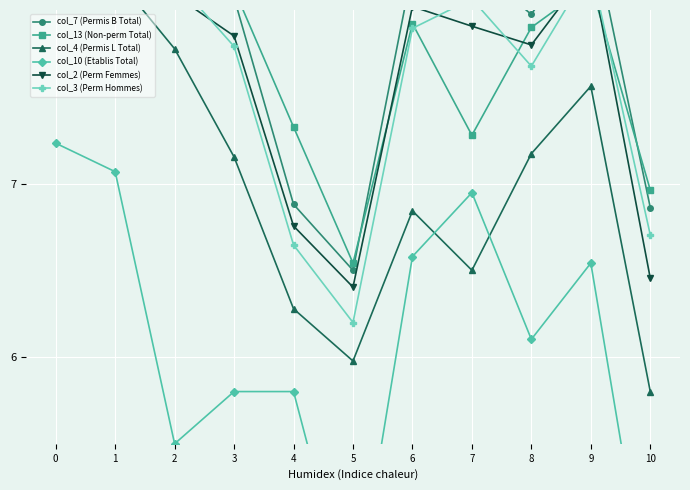

Is it true that col_10 (Etablis Total) equals 11.2 at 9?

False